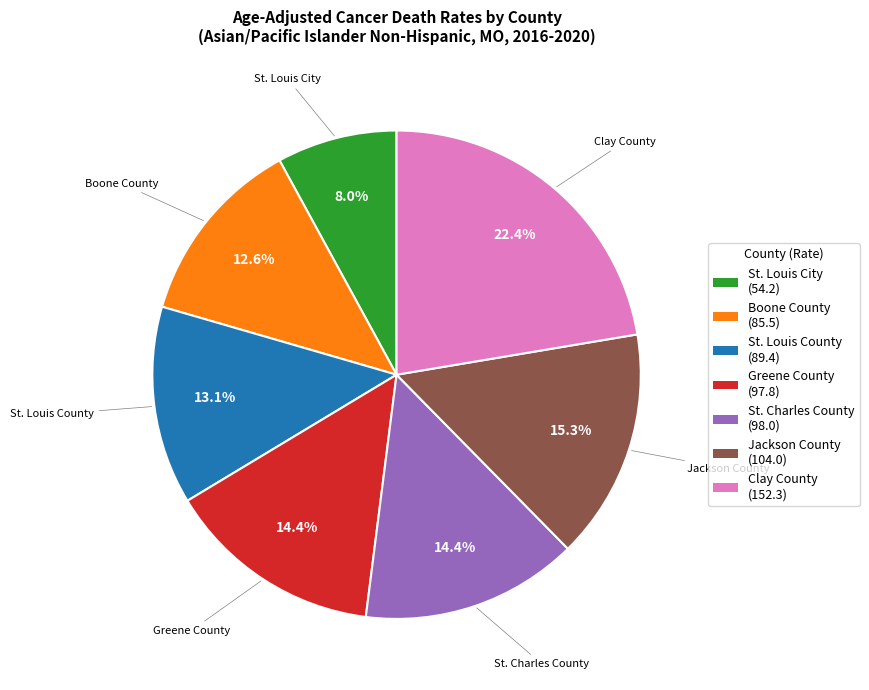

Is it true that St. Charles County is 14% of the pie?

True